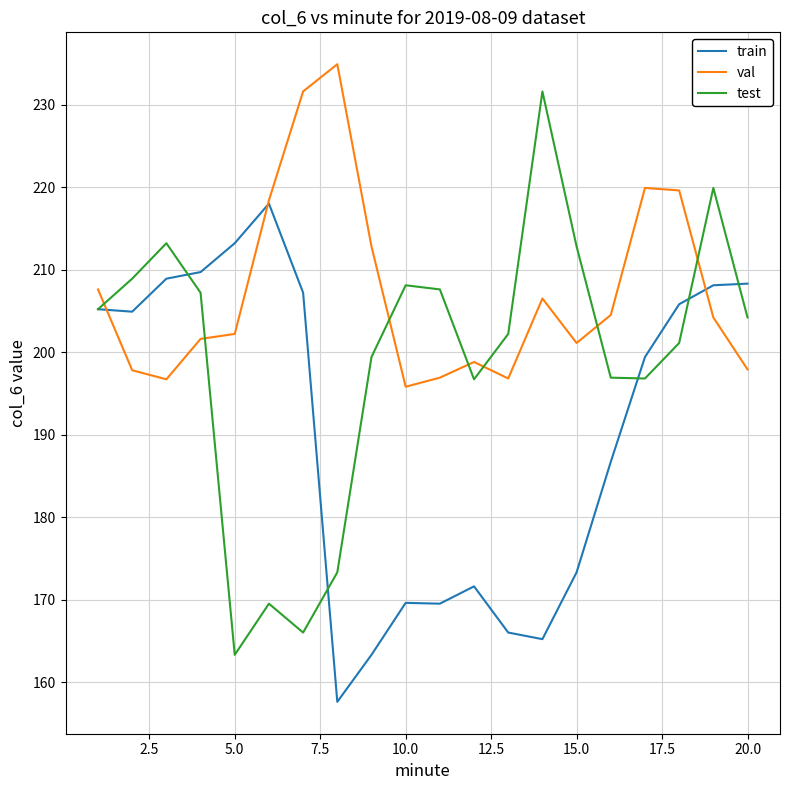

True or false: test and val cross at least once.

True